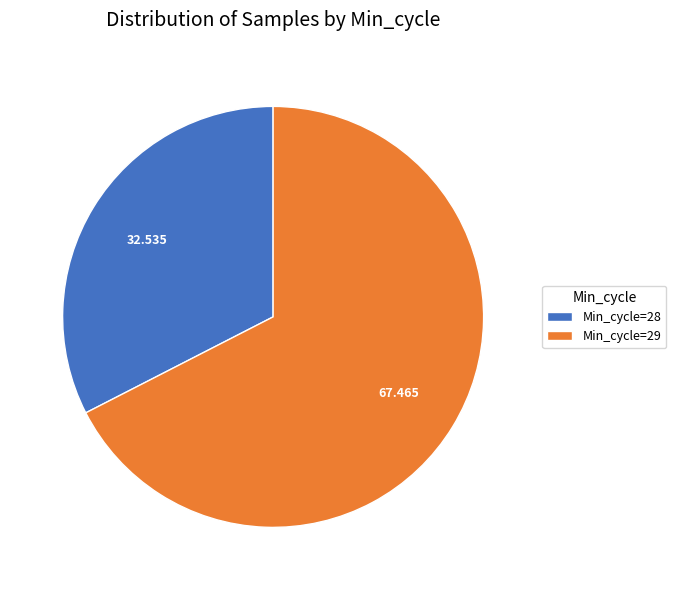

Combined, do Min_cycle=28 and Min_cycle=29 account for over 50%?

Yes